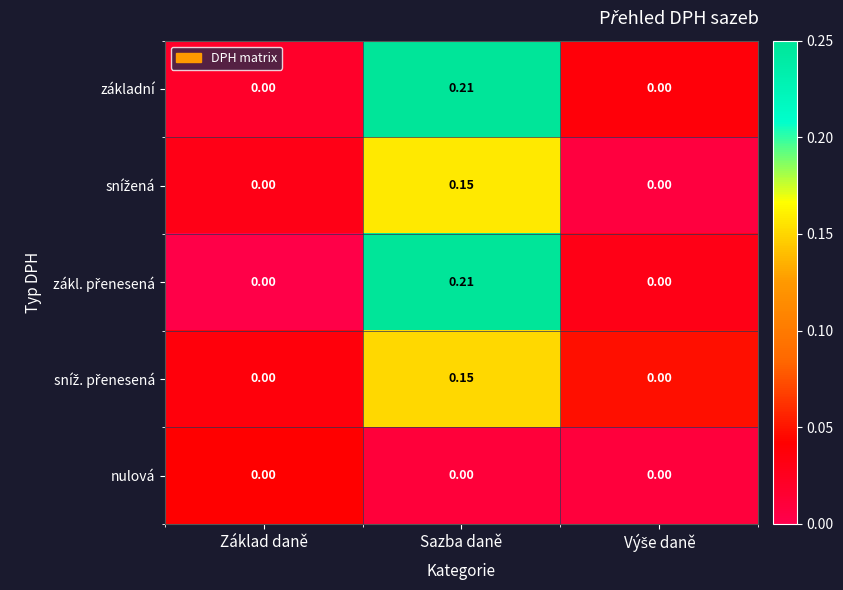

At which category does the chart reach its peak across all series?

Sazba daně